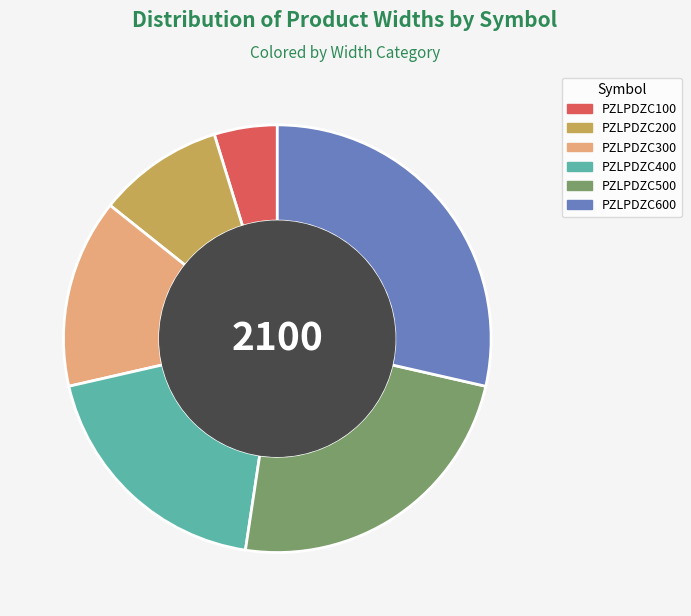

Is it true that PZLPDZC300 is 26% of the pie?

False